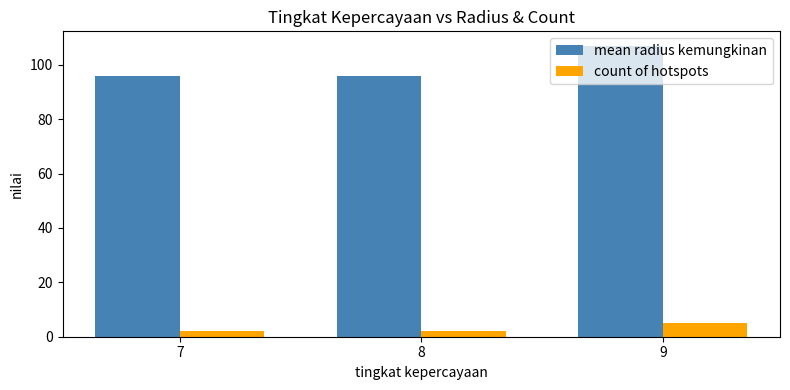

Which series has the largest range (max minus min)?

mean radius kemungkinan